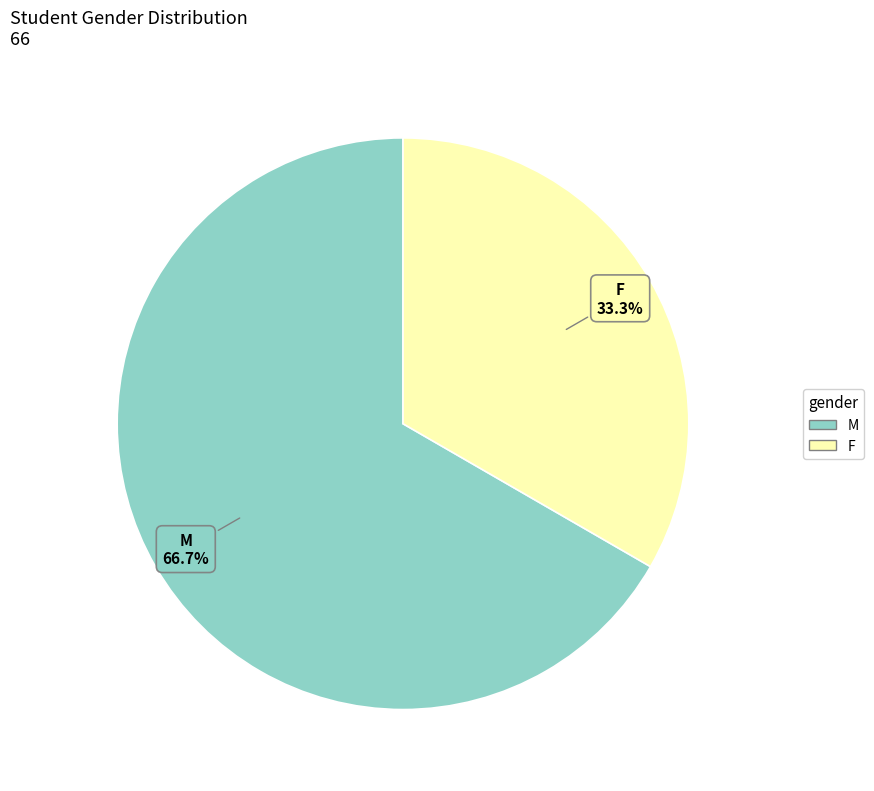

Rank the categories by value from highest to lowest.

M, F